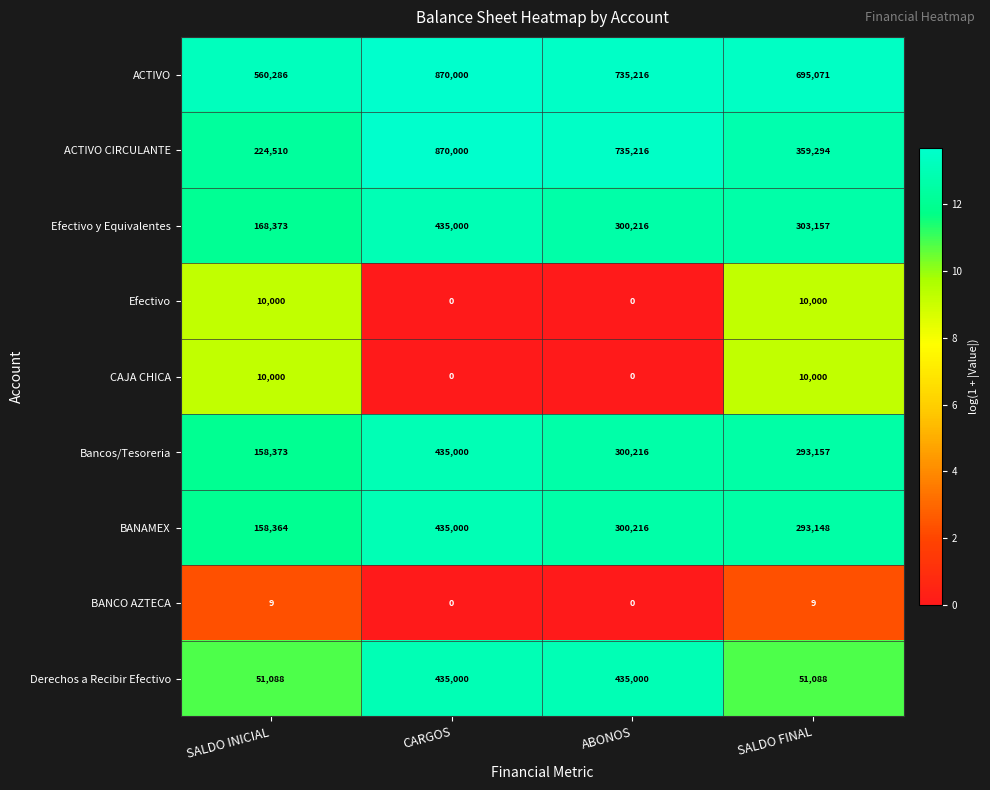

How many distinct data groups are displayed?

9